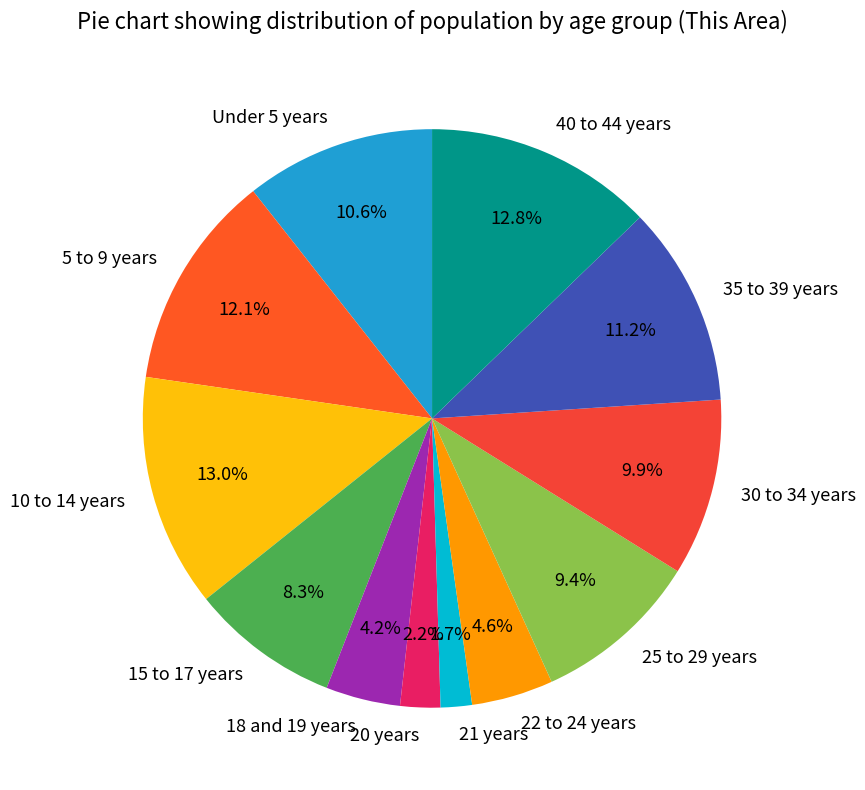

Do 25 to 29 years and 5 to 9 years together represent more than half of the pie?

No